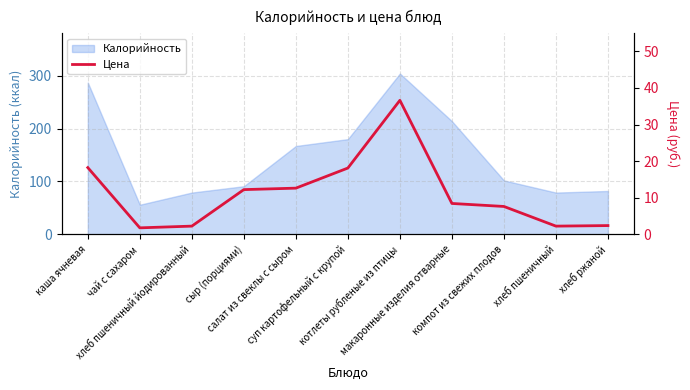

What is the maximum value for Калорийность?

304